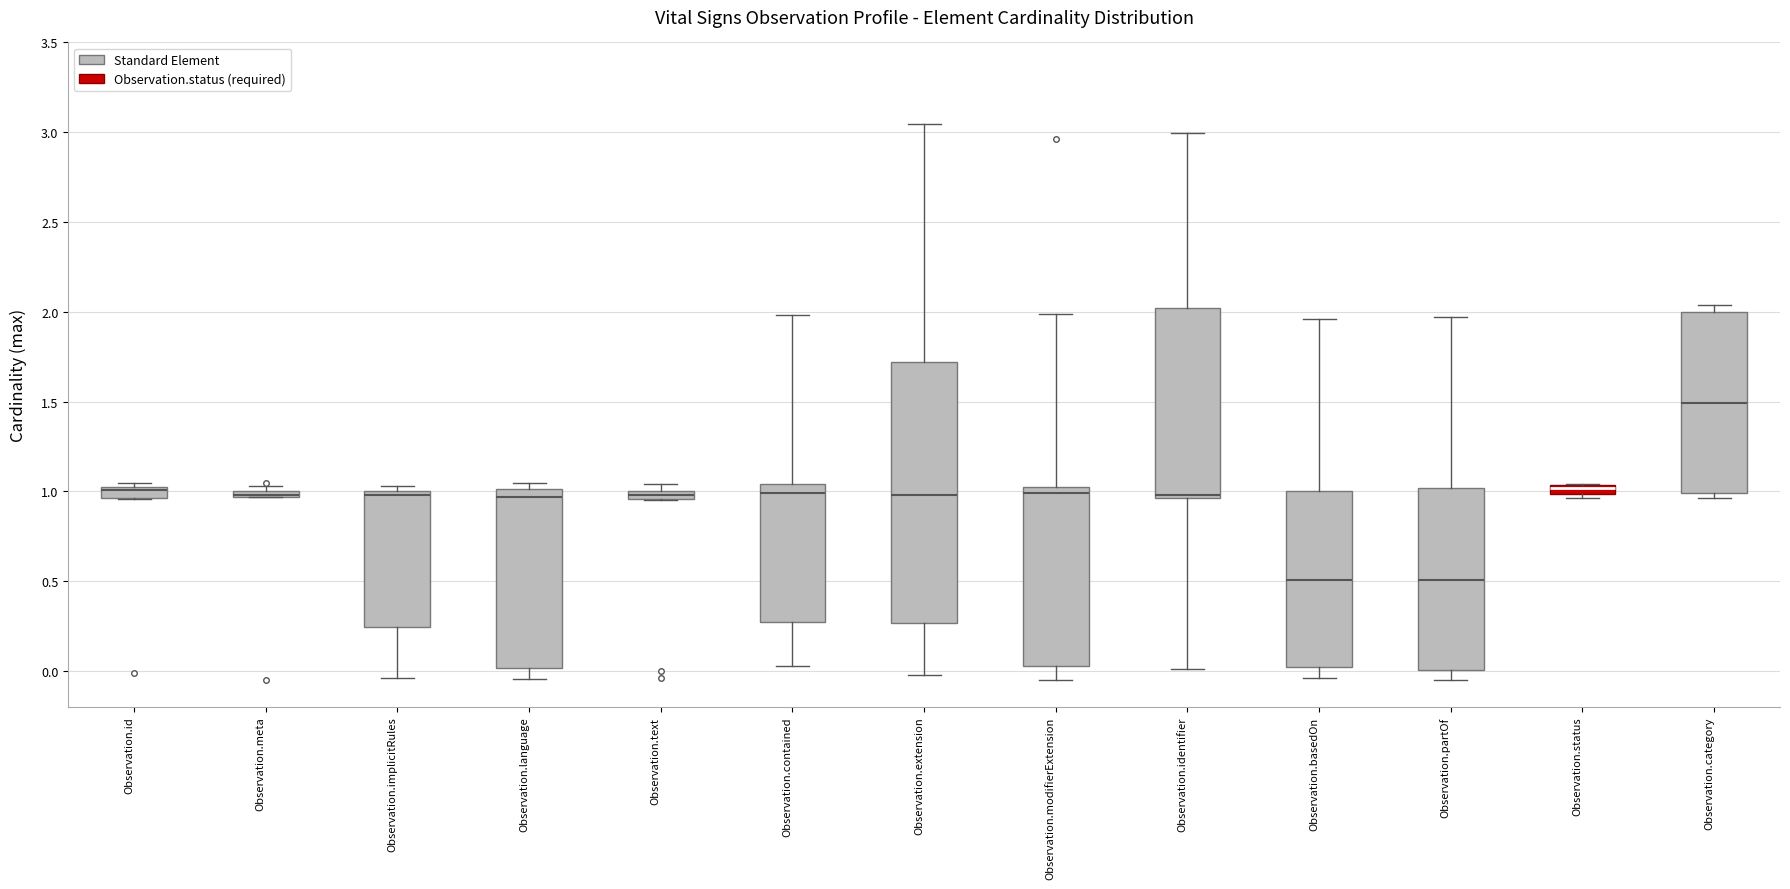

Where is the lower edge of the box for Observation.id on the y-axis? The values are not printed on the chart, so give them approximately, as read against the axis.

0.95